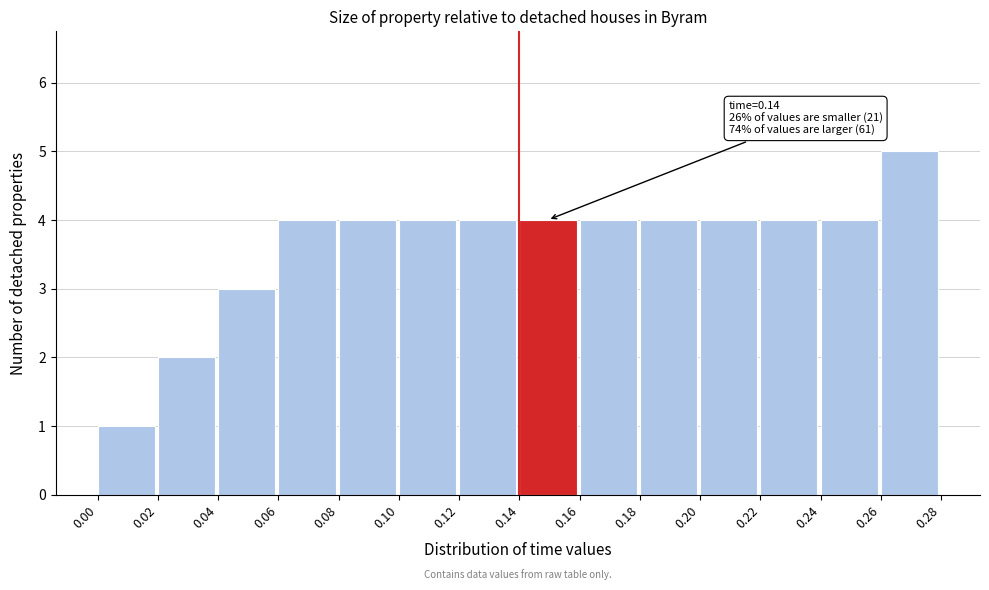

Which range on the x-axis has the tallest bar?

0.26 to 0.28